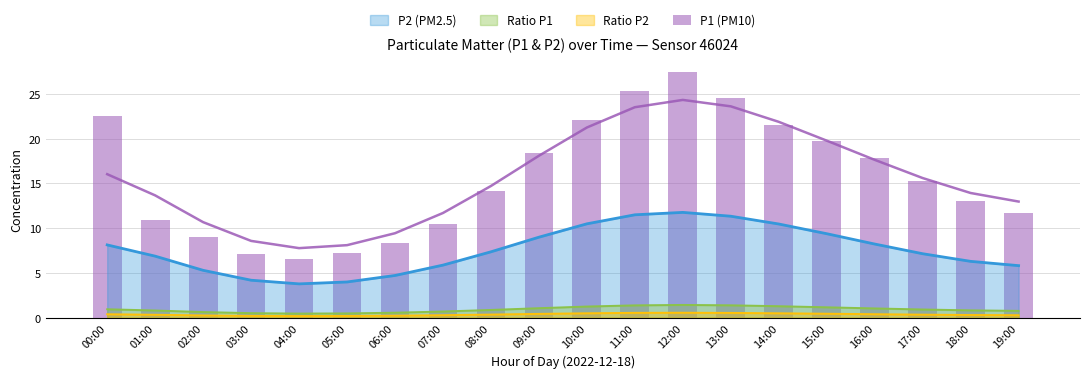

True or false: the data shows 5.2 at 02:00.

False